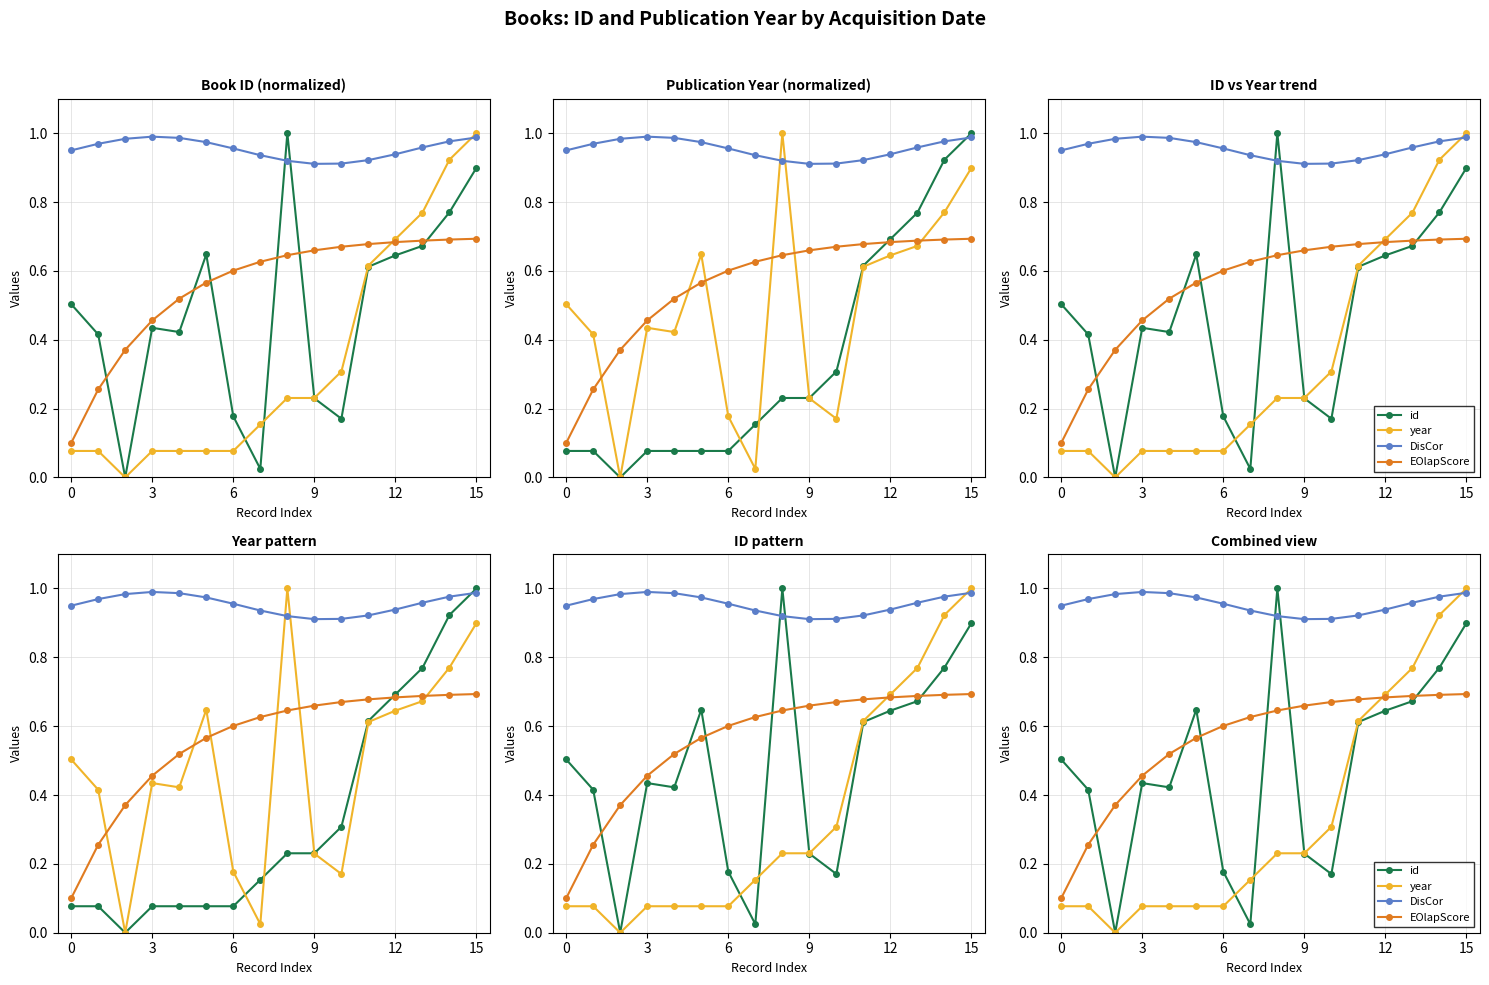

After their last crossing, which series has the higher values: id or EOlapScore?

id